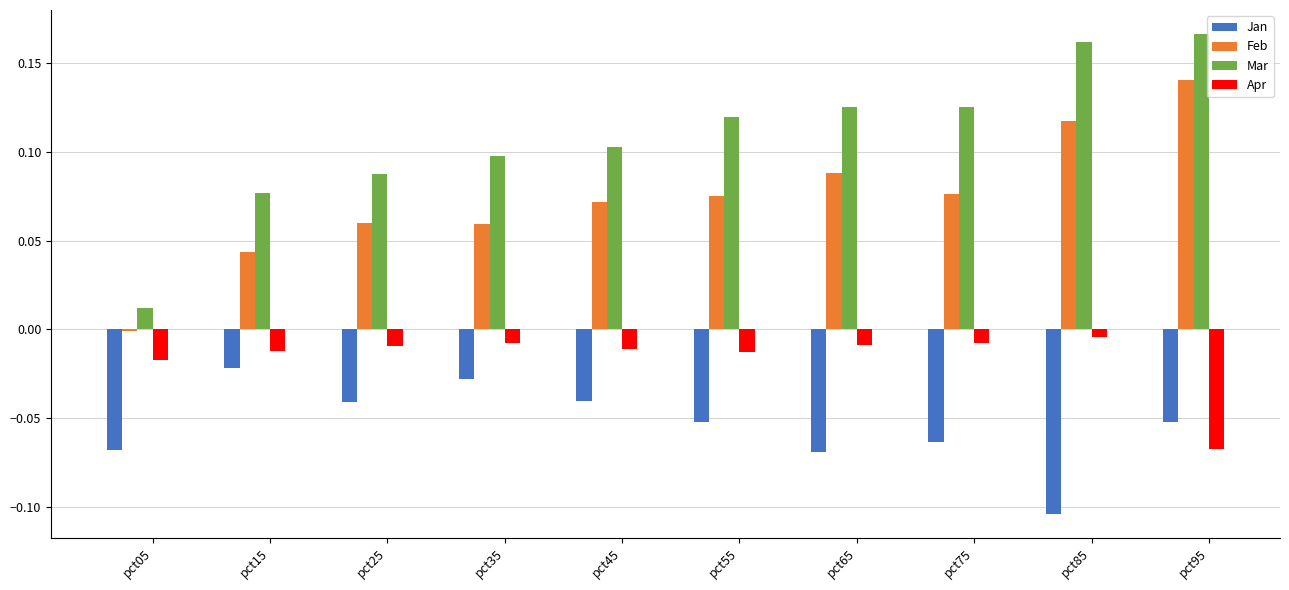

What is the sum of all Jan values?

-0.5